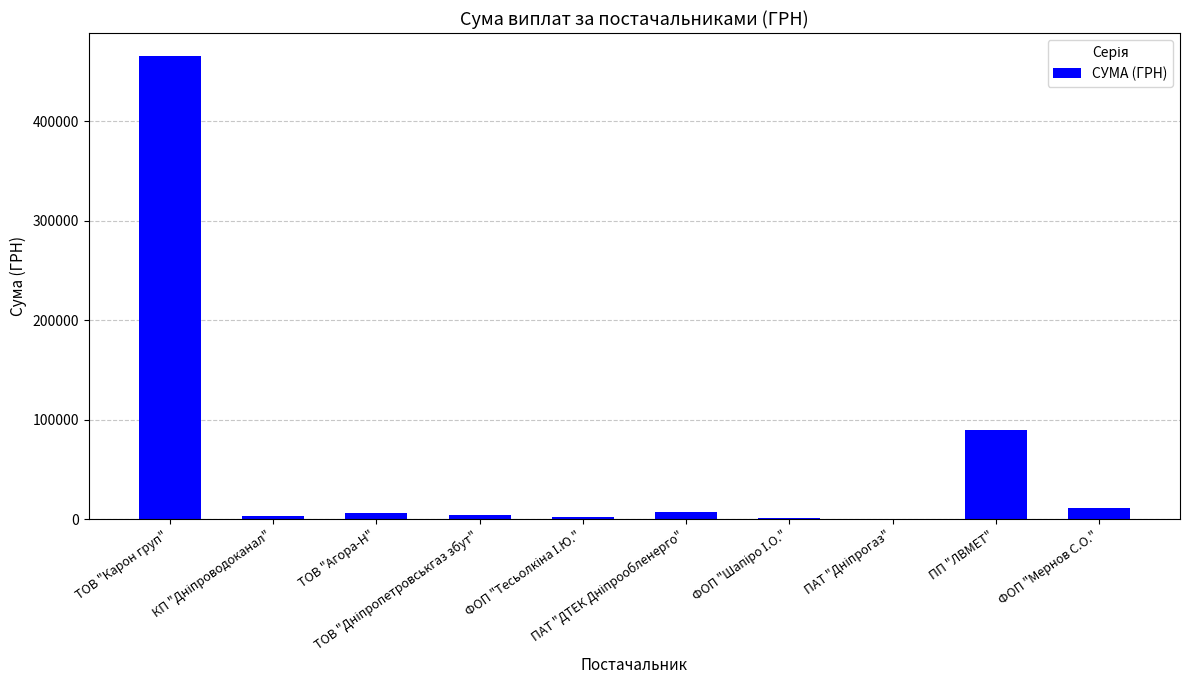

What is the maximum value shown in the chart?

465662.5